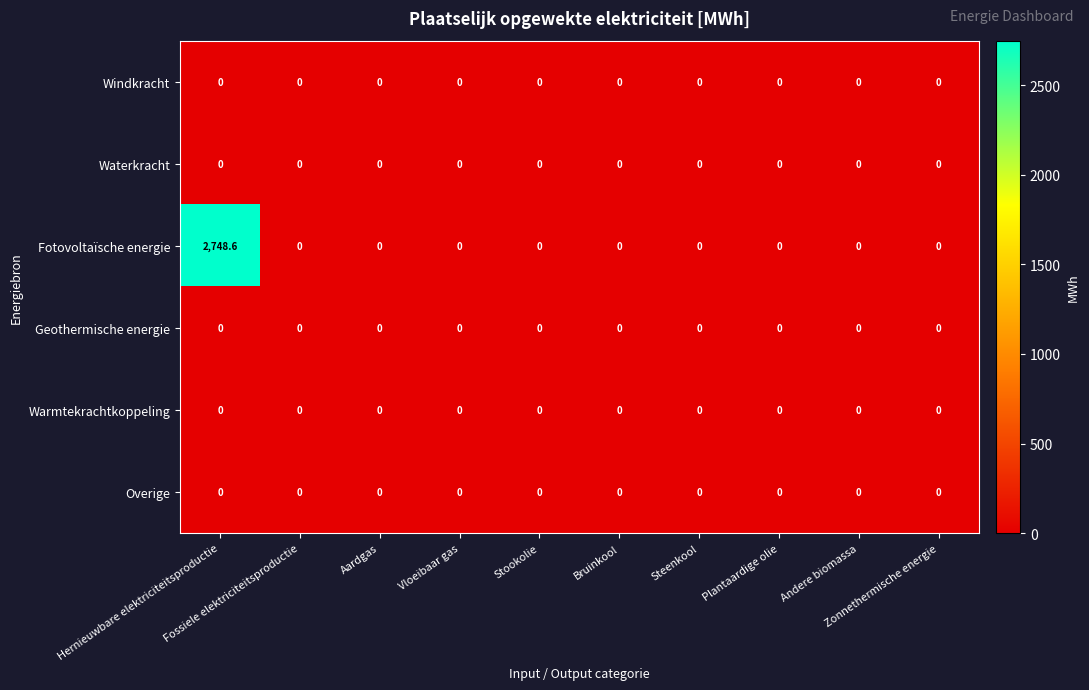

Which series has the widest spread of values?

Fotovoltaïsche energie